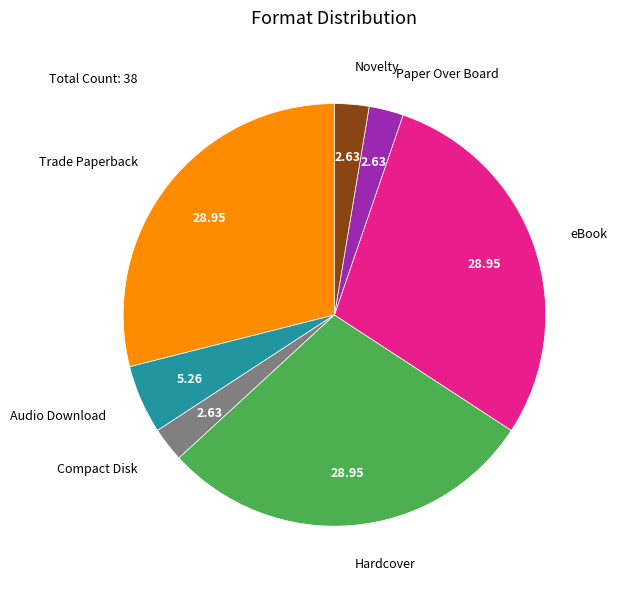

Is there any slice that represents more than half of the pie?

No